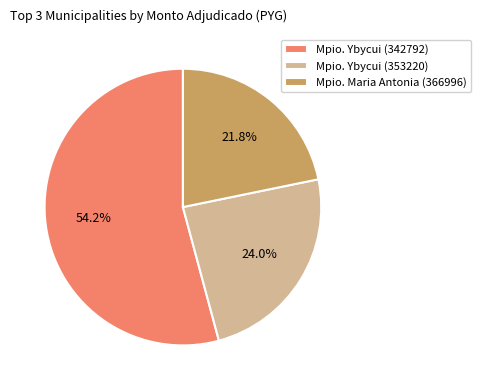

Between Mpio. Maria Antonia (366996) and Mpio. Ybycui (342792), which is larger?

Mpio. Ybycui (342792)